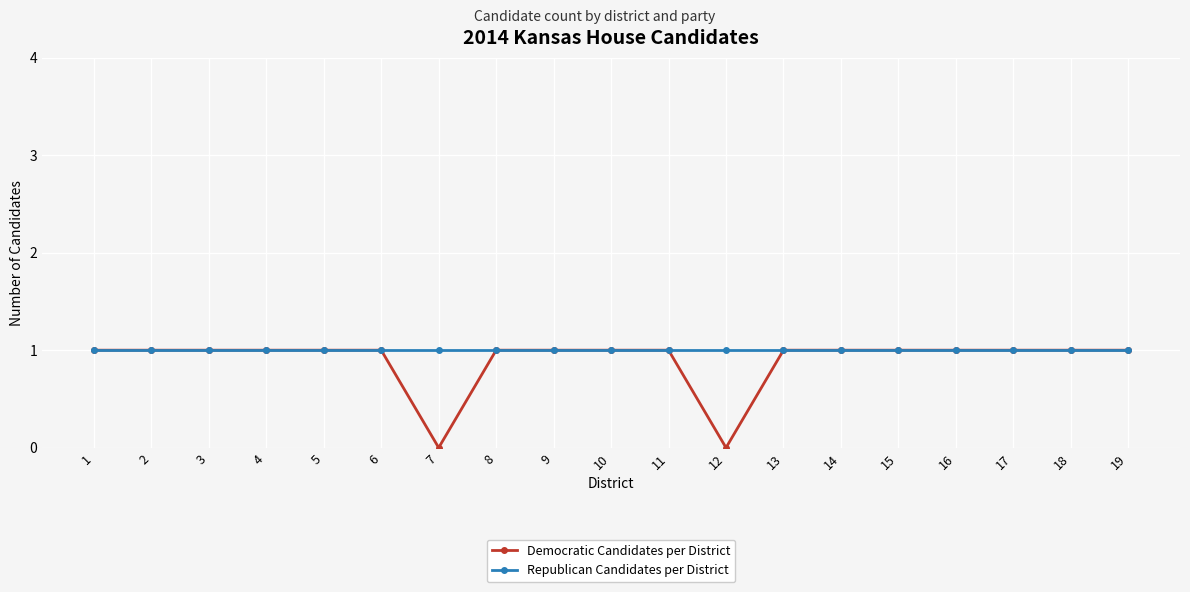

At how many categories does at least one series exceed 0?

19